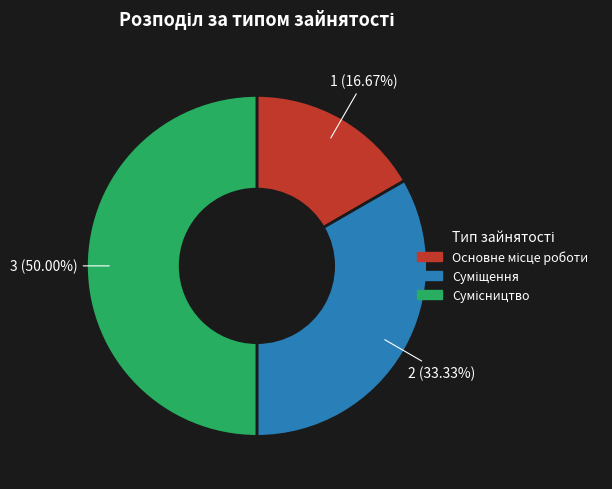

Count the number of slices in the pie.

3